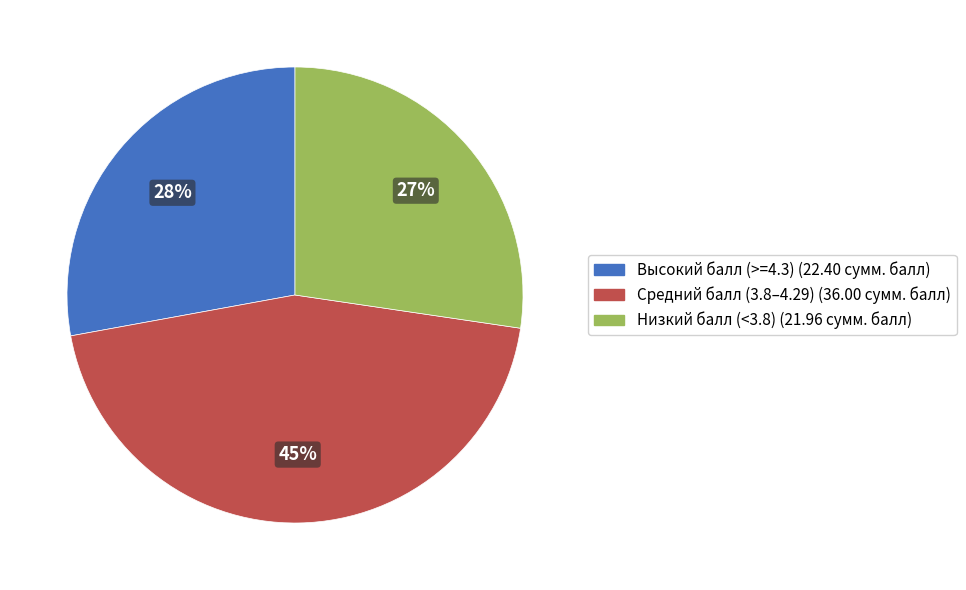

To the nearest percent, what is the average slice percentage?

33%